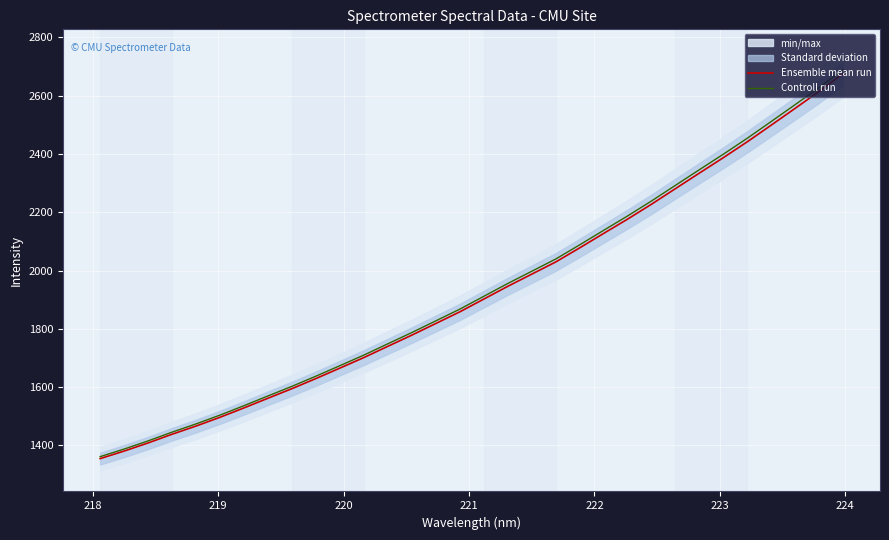

Is this an area chart (filled region under the line)?

No